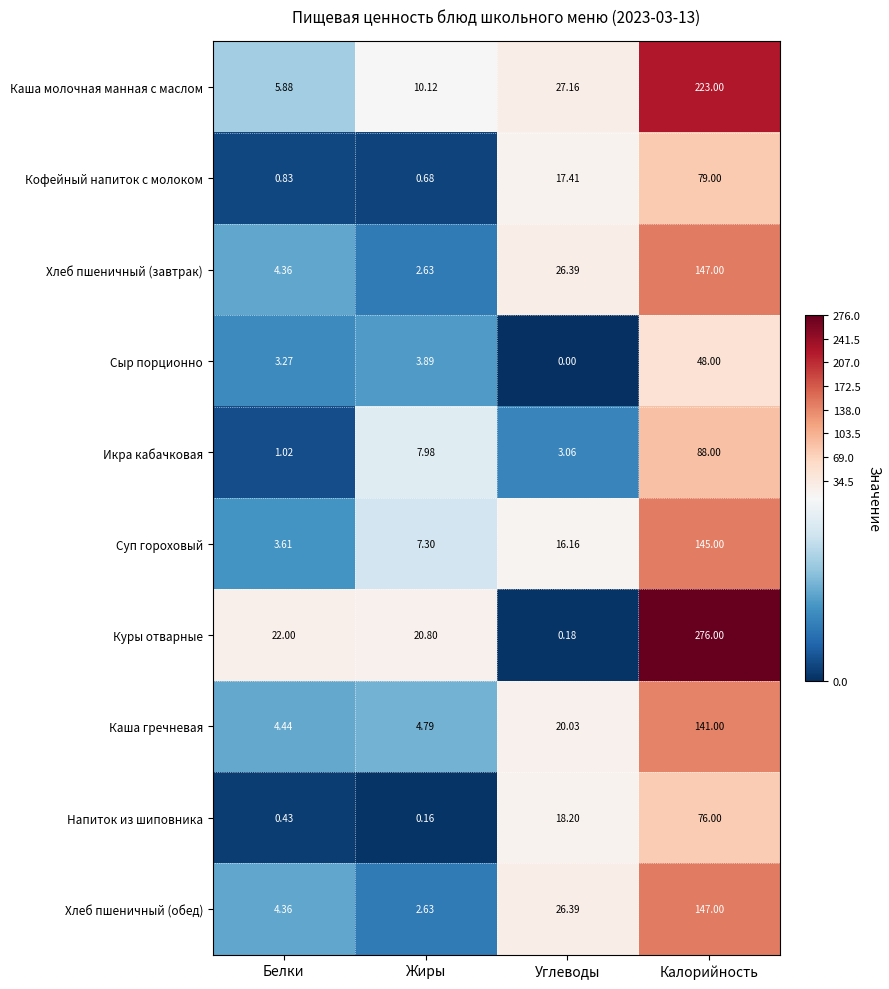

How many data points in Хлеб пшеничный (завтрак) are above 26?

2